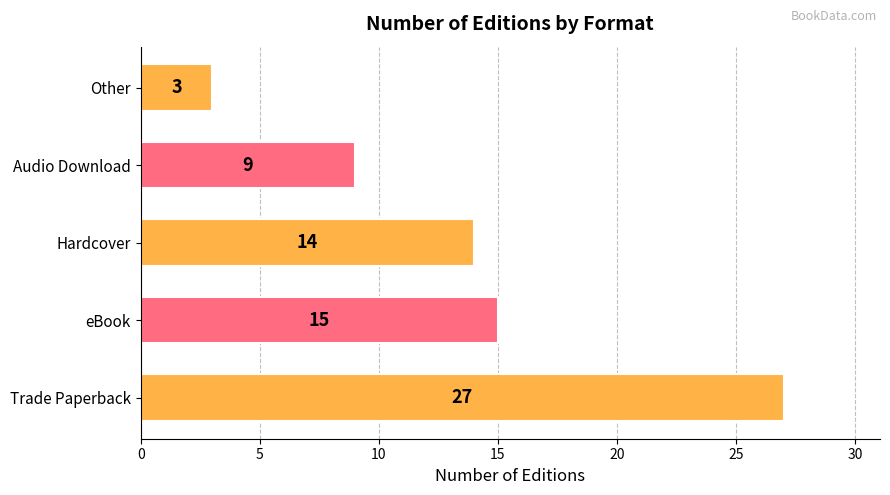

What is the sum of the values at eBook and Other?

18